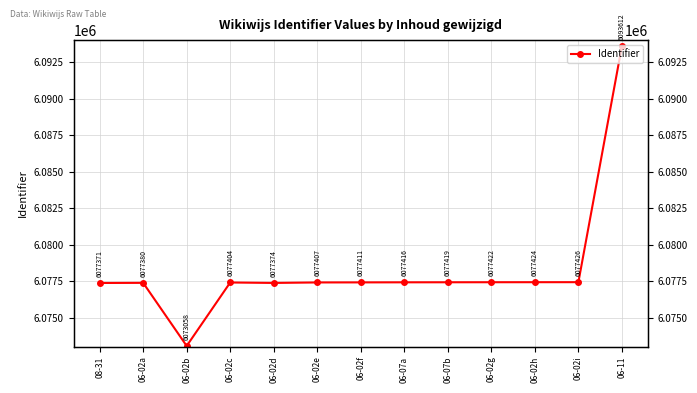

Reading left to right, extract all data points from this chart.

08-31=6077371	06-02a=6077380	06-02b=6073058	06-02c=6077404	06-02d=6077374	06-02e=6077407	06-02f=6077411	06-07a=6077416	06-07b=6077419	06-02g=6077422	06-02h=6077424	06-02i=6077426	06-11=6093612